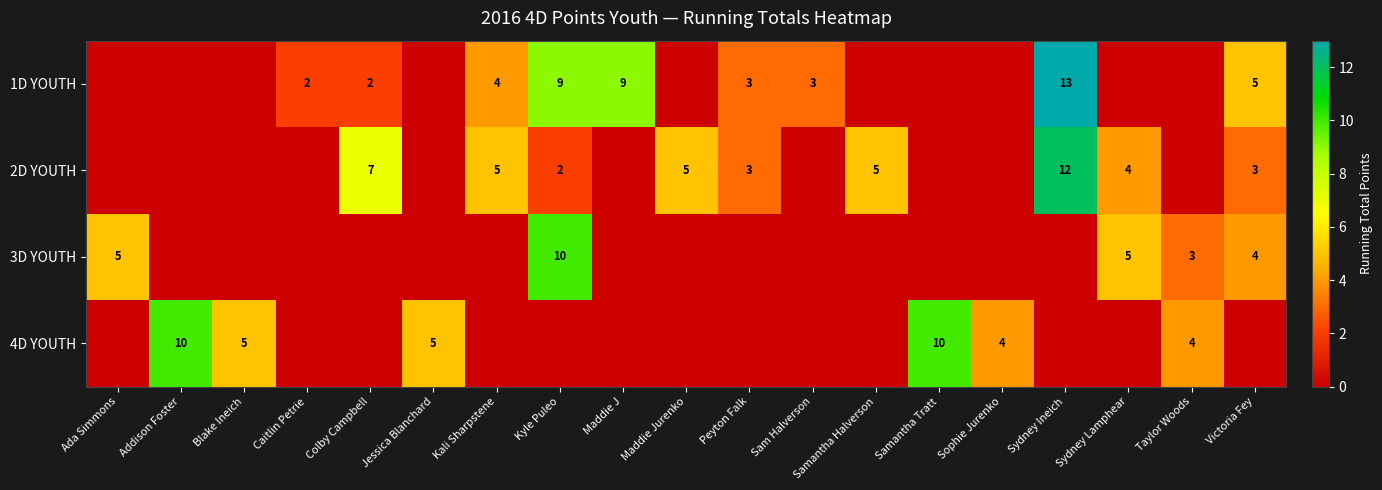

The 2D YOUTH series shows 3 at Peyton Falk. True or false?

True